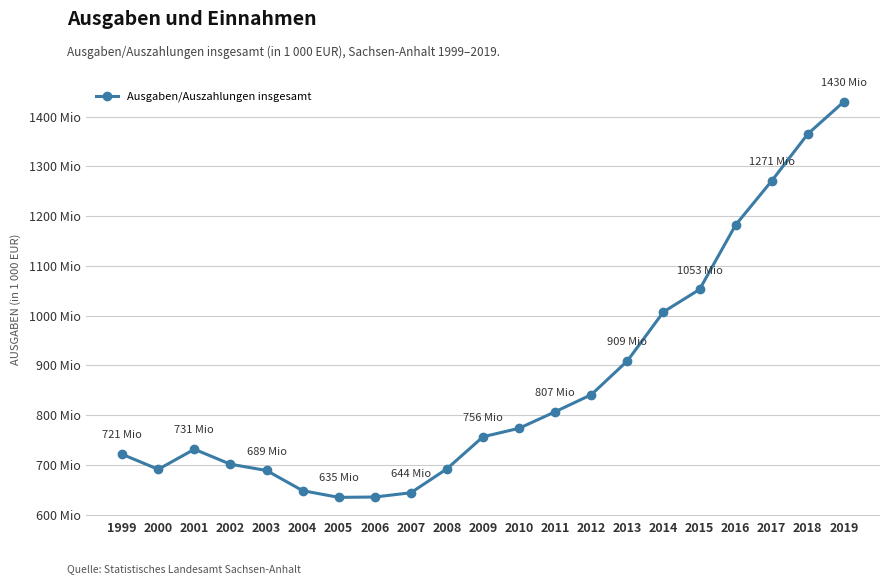

What is the average value?

865814